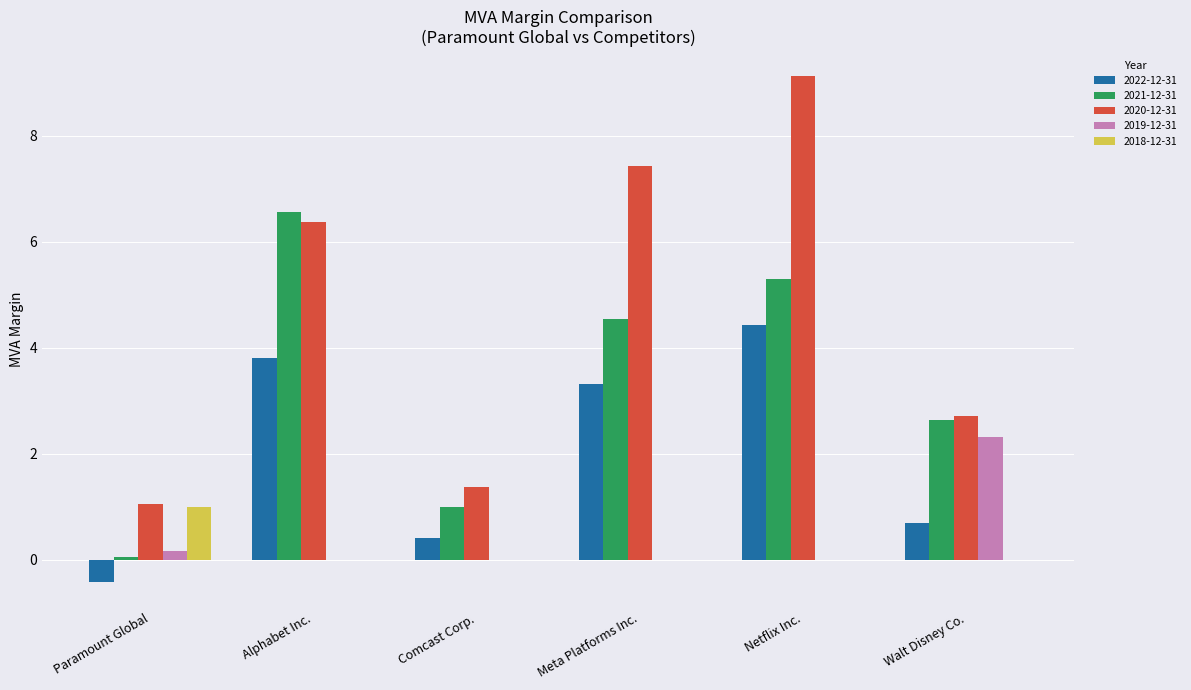

At which label does 2021-12-31 first exceed 4?

Alphabet Inc.